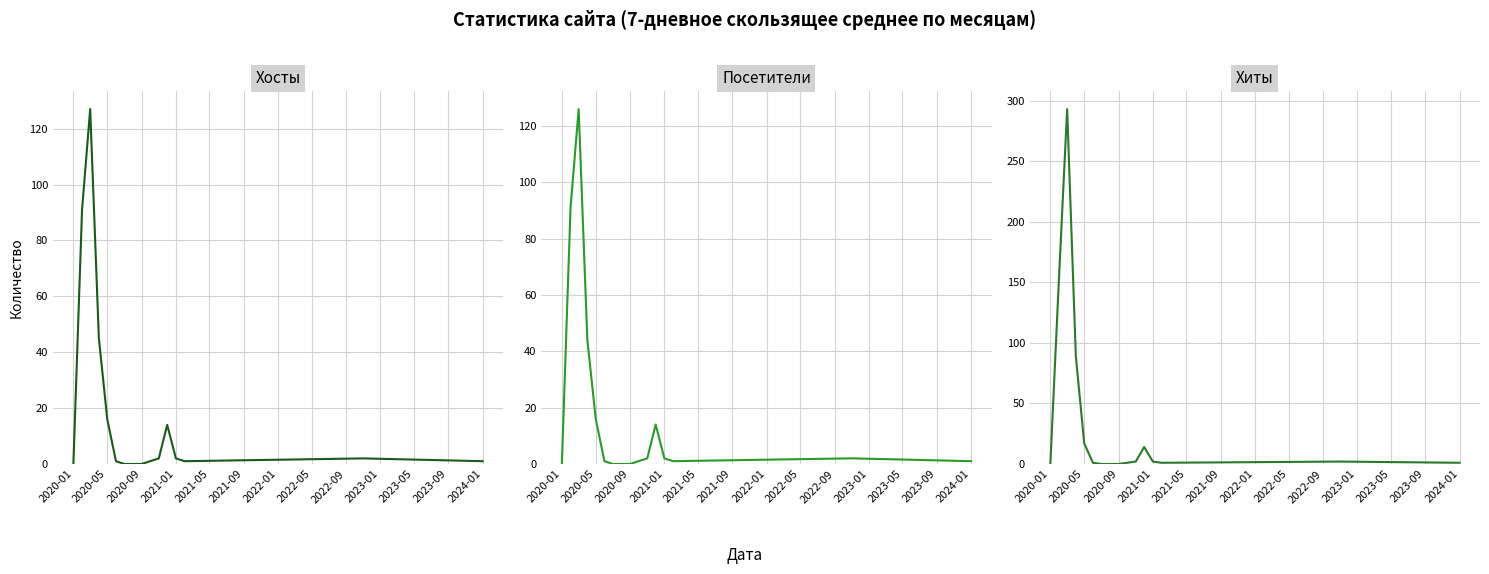

True or false: Хосты has more than 1 interior local peaks.

True